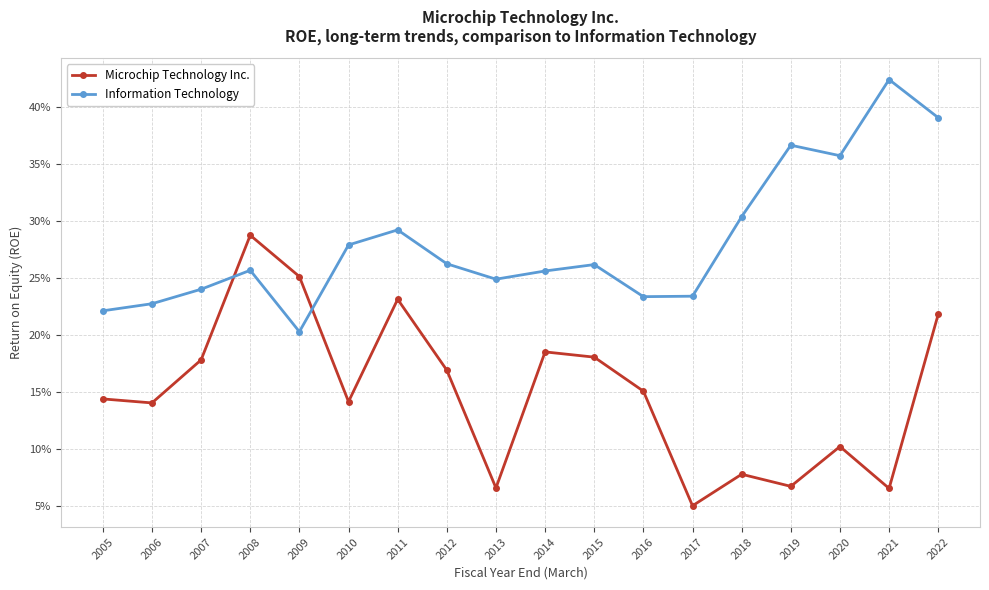

Reading right to left, list all the values displayed in this chart.

Microchip Technology Inc.: 2022=0.2	2021=0.1	2020=0.1	2019=0.1	2018=0.1	2017=0.1	2016=0.2	2015=0.2	2014=0.2	2013=0.1	2012=0.2	2011=0.2	2010=0.1	2009=0.3	2008=0.3	2007=0.2	2006=0.1	2005=0.1
Information Technology: 2022=0.4	2021=0.4	2020=0.4	2019=0.4	2018=0.3	2017=0.2	2016=0.2	2015=0.3	2014=0.3	2013=0.2	2012=0.3	2011=0.3	2010=0.3	2009=0.2	2008=0.3	2007=0.2	2006=0.2	2005=0.2